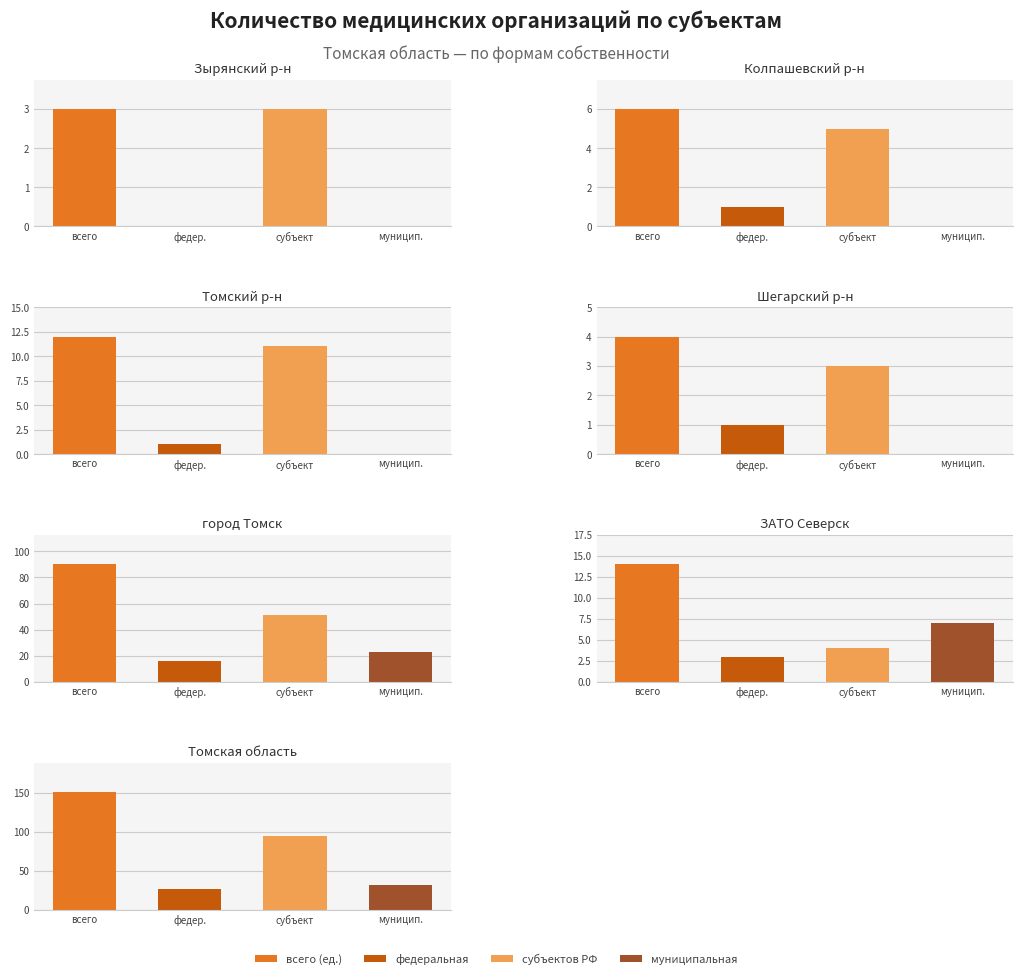

Where is федеральная nearest to the value 13?

4